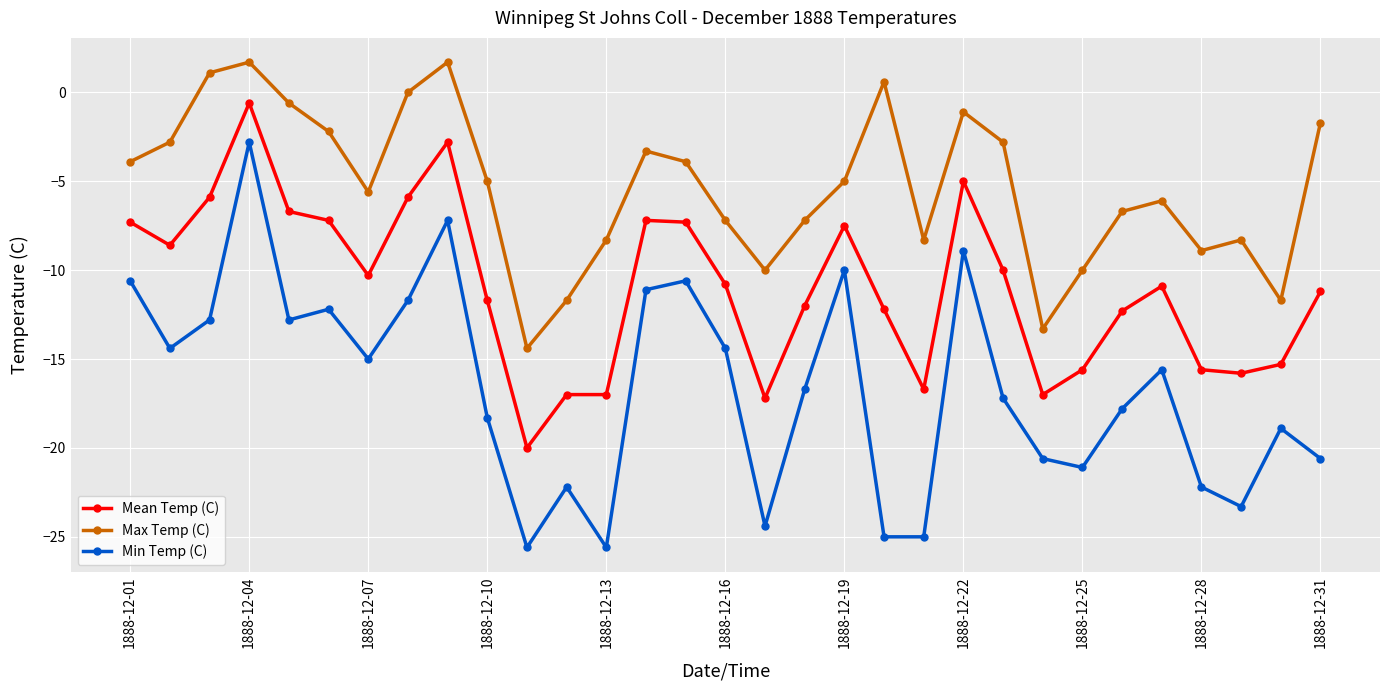

What is the lowest value of the Max Temp (C) series?

-14.4